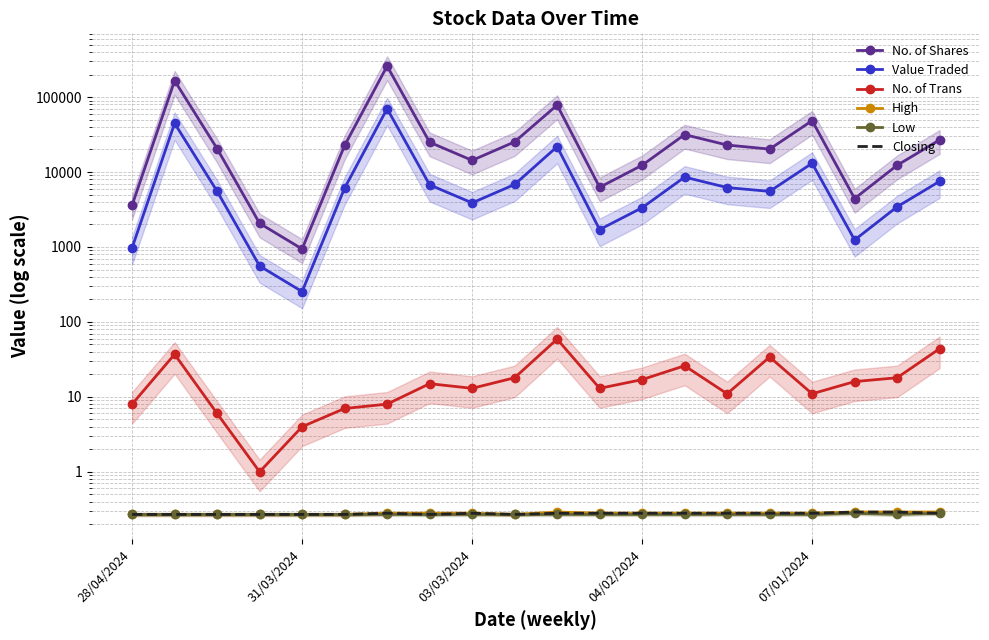

Count the Closing values in the range 0 to 1.

20